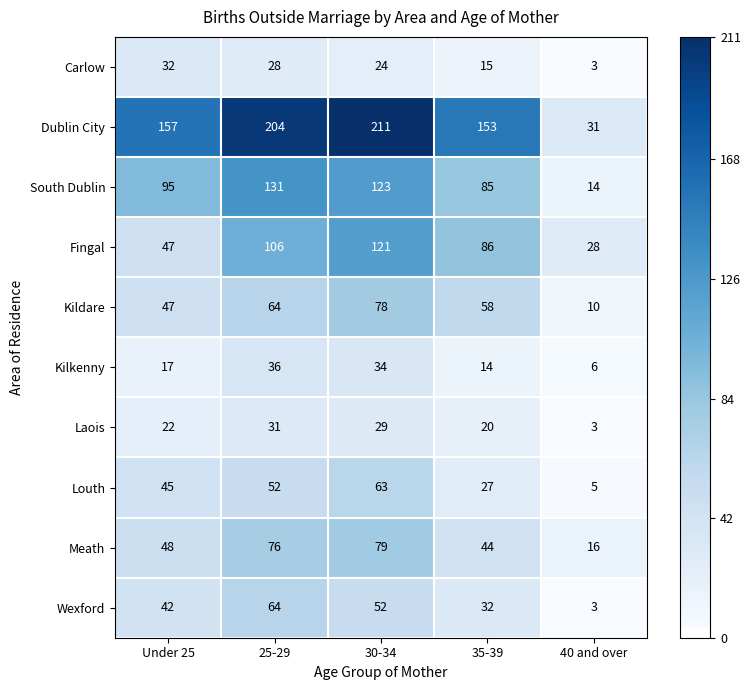

What is the total value across all series at Under 25?

552